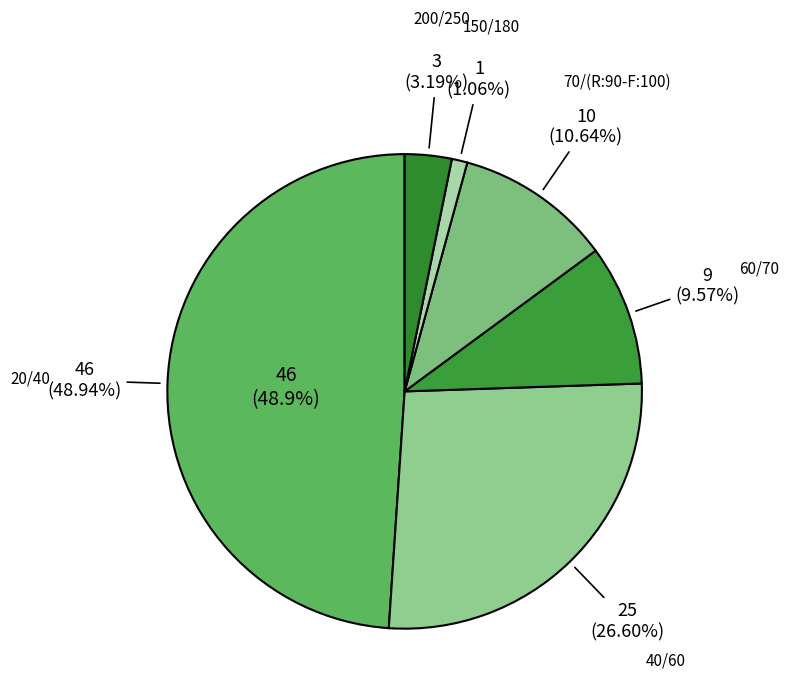

Which category has the biggest portion of the pie?

20/40